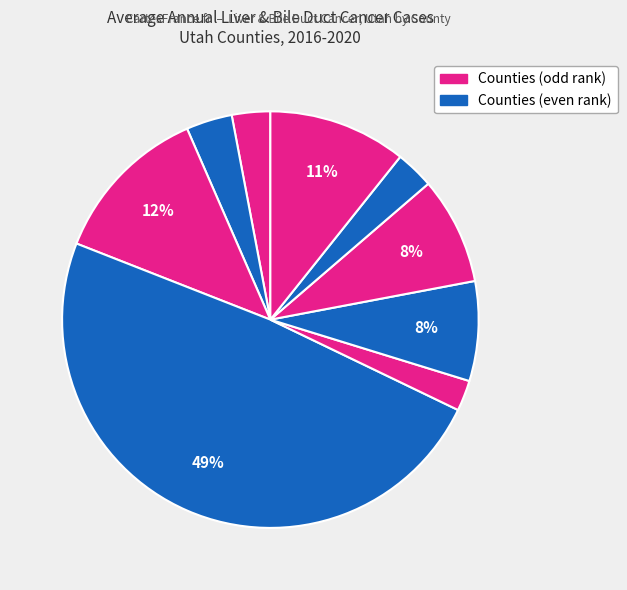

How many slices are in this pie chart?

9